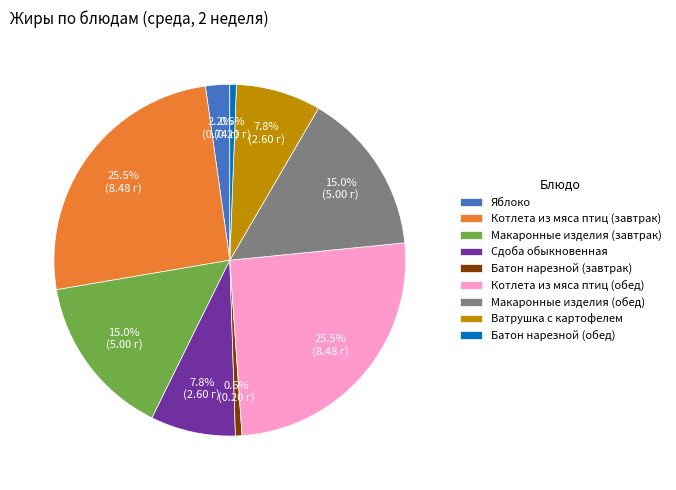

Approximately how many times larger is the value at Ватрушка с картофелем compared to Сдоба обыкновенная?

1.0